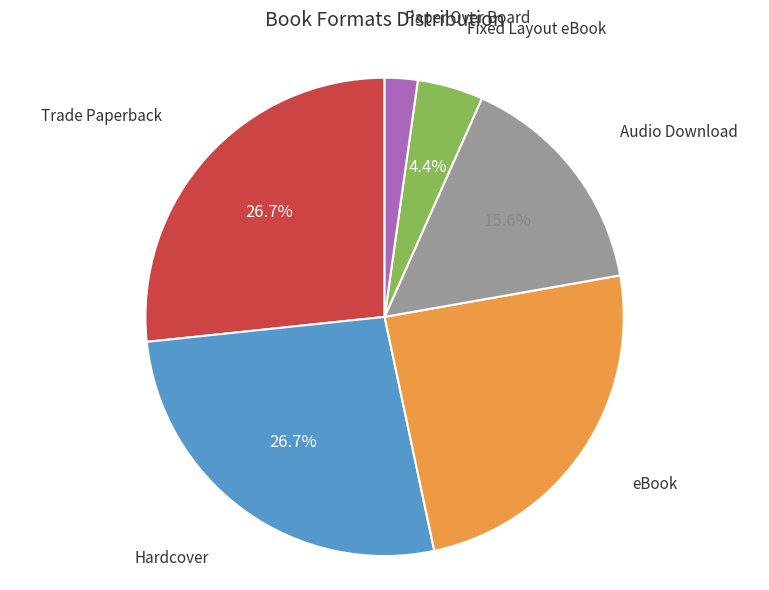

Is there a majority slice in this chart?

No